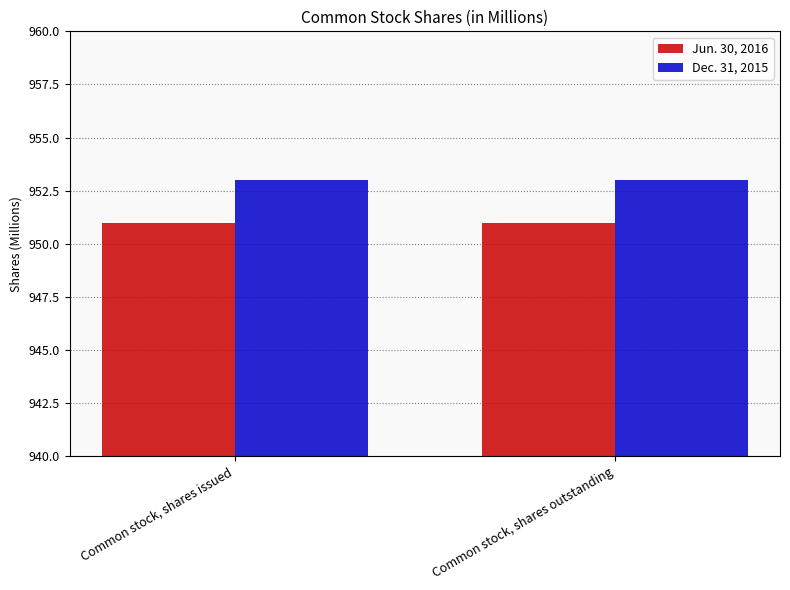

Rank the series by their maximum value, from lowest to highest.

Jun. 30, 2016, Dec. 31, 2015